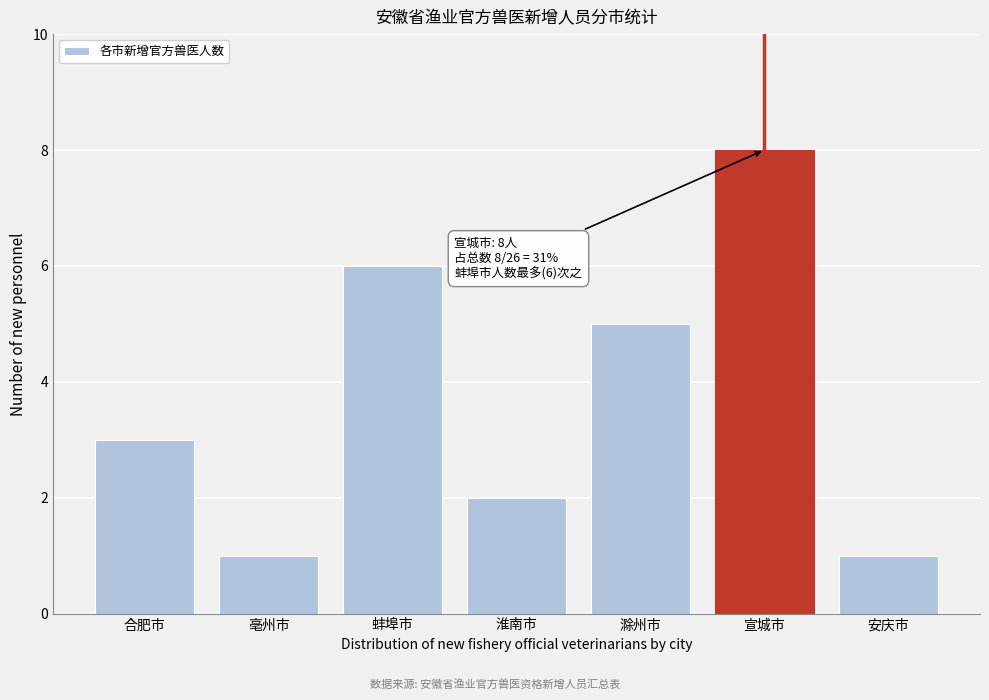

Reading left to right, transcribe all the data shown in this chart.

3	1	6	2	5	8	1